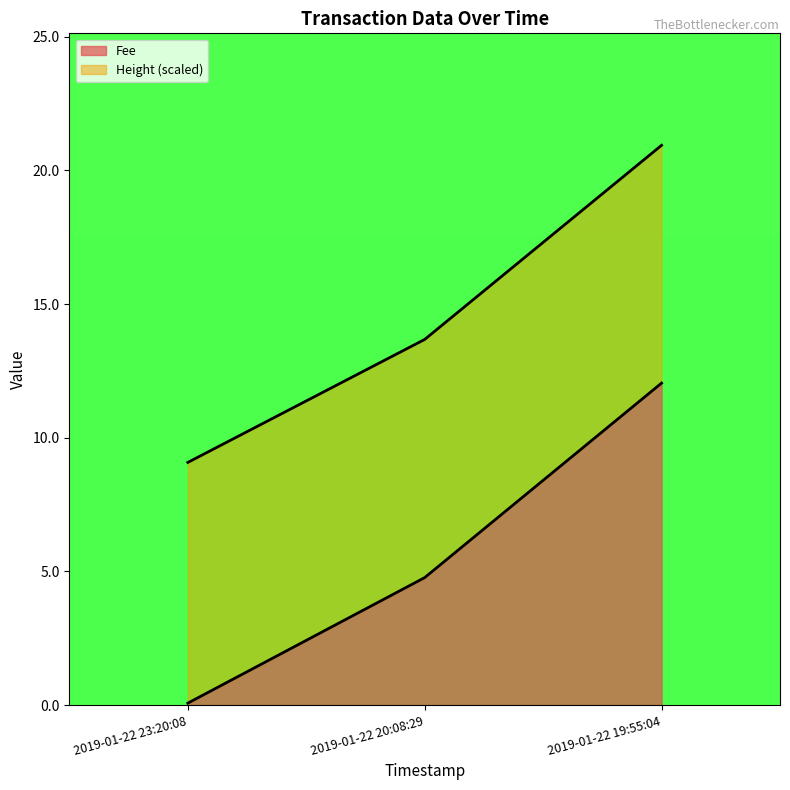

What is the value of the 2nd point from the left?

4.8